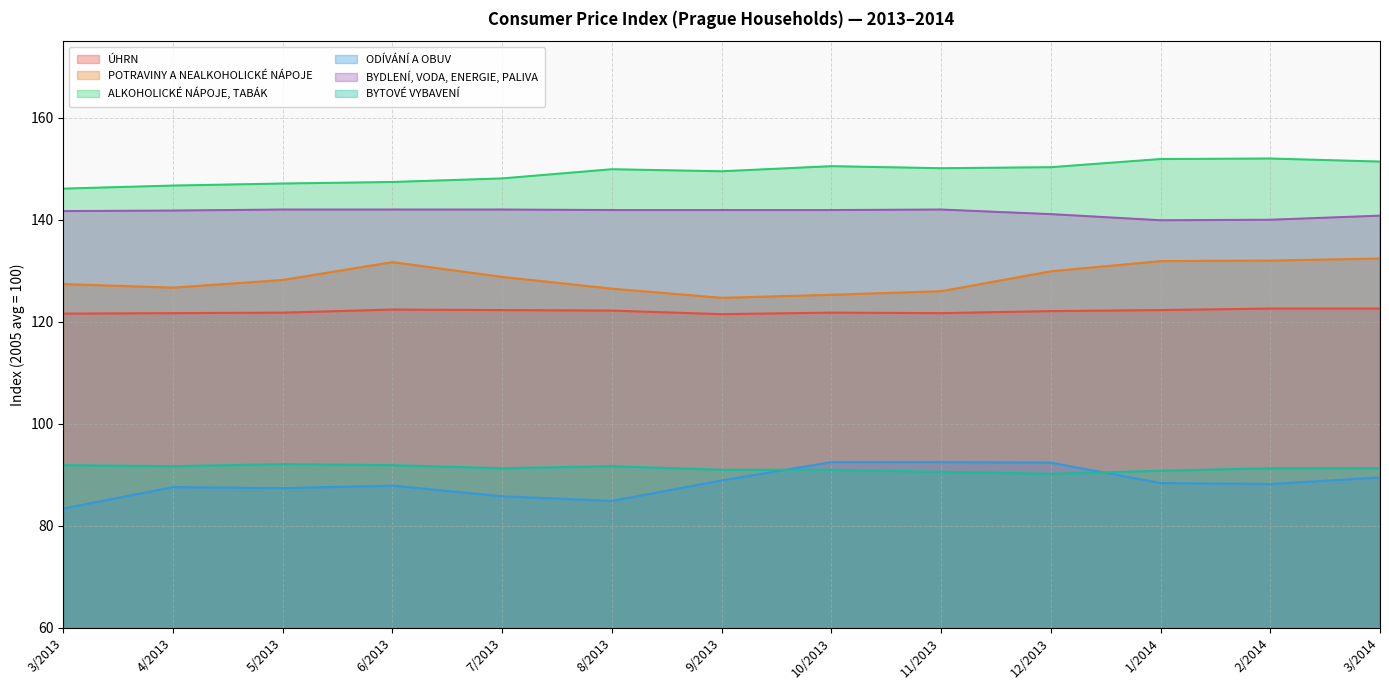

Where is the first local minimum for BYTOVÉ VYBAVENÍ?

4/2013